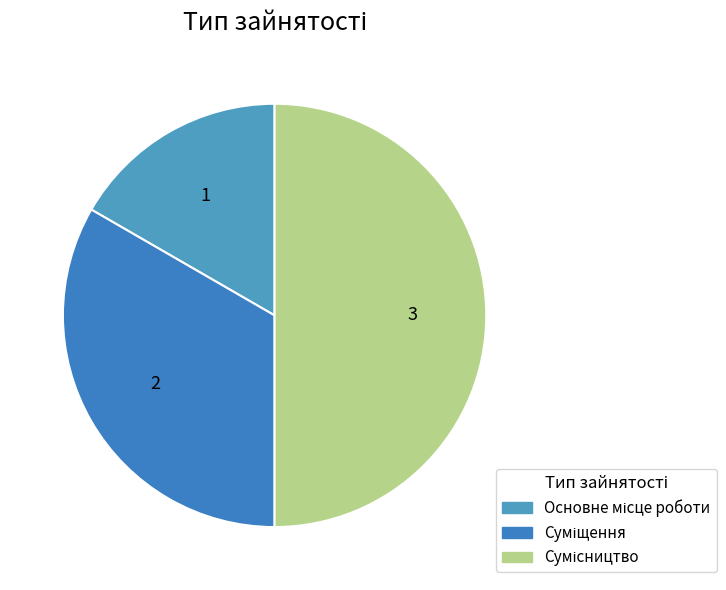

To the nearest percent, what is the average slice percentage?

33%